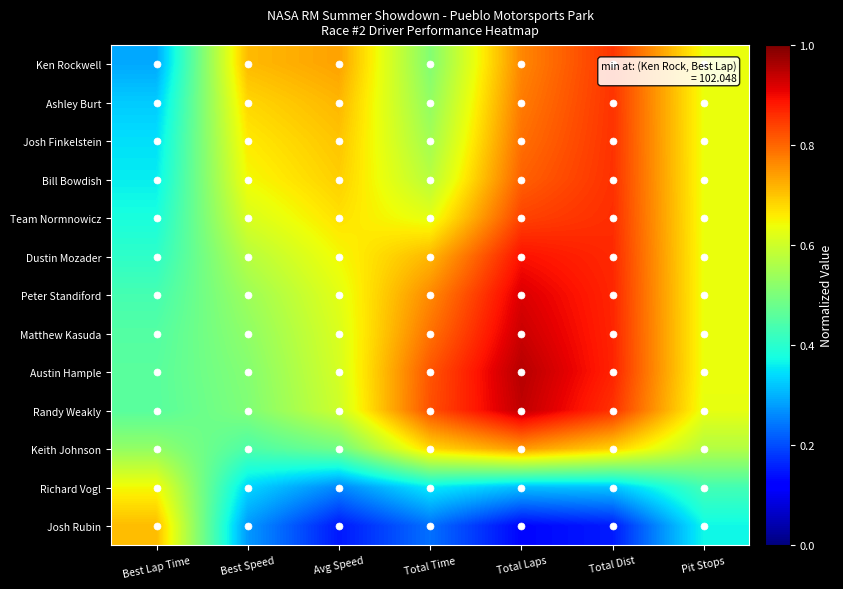

At how many categories does at least one series exceed 0?

7